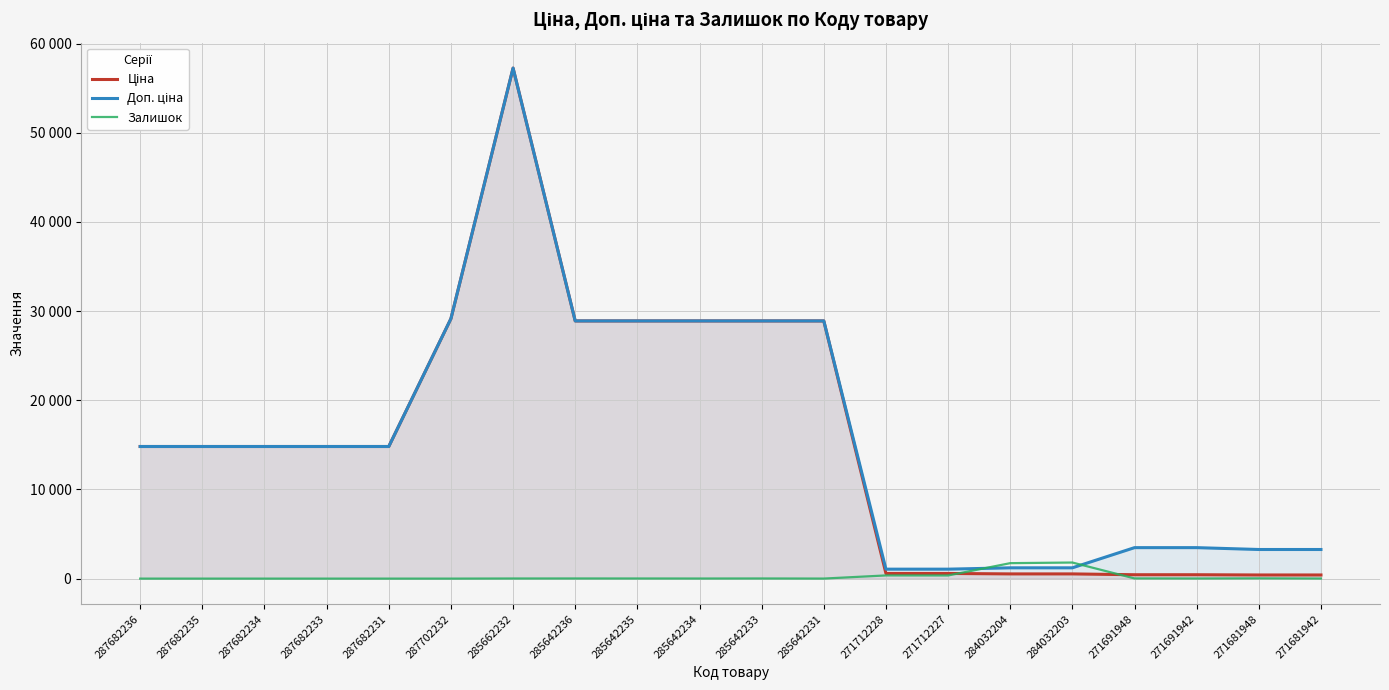

At which label is Доп. ціна closest to 29159?

287702232